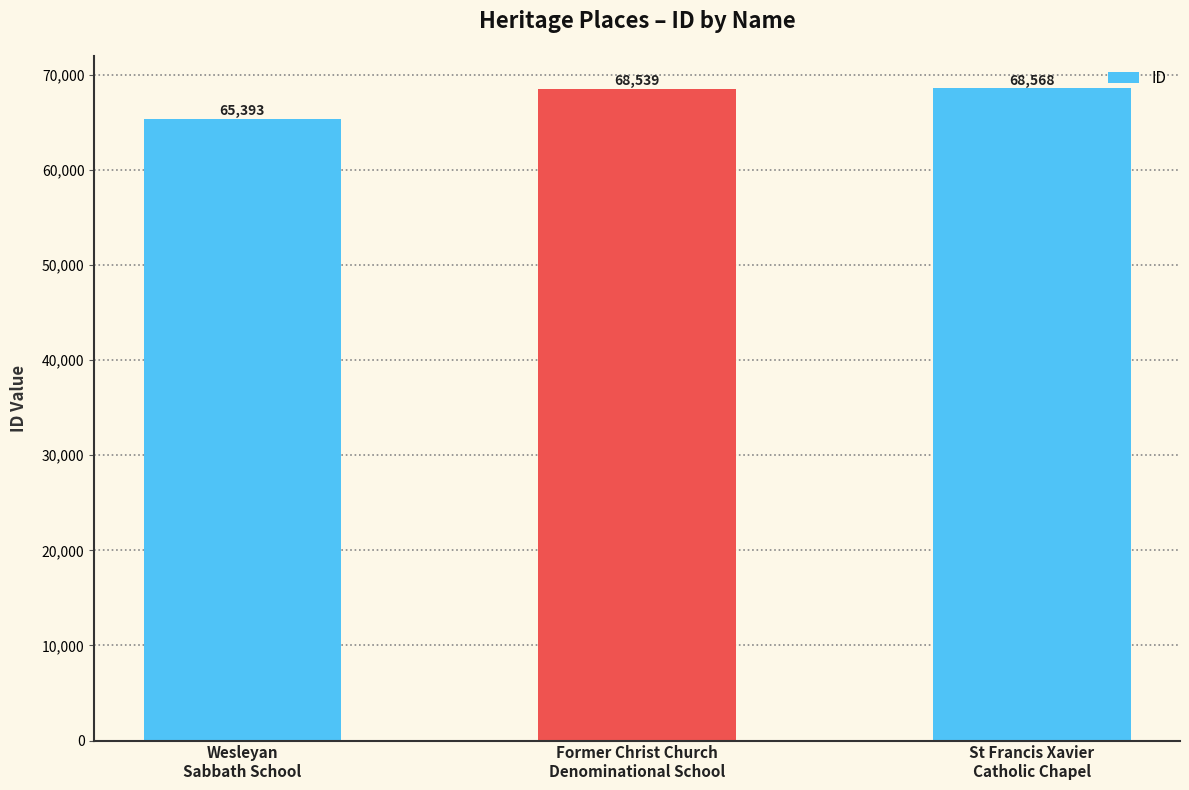

What is the label of the 2nd bar from the right?

Former Christ Church
Denominational School